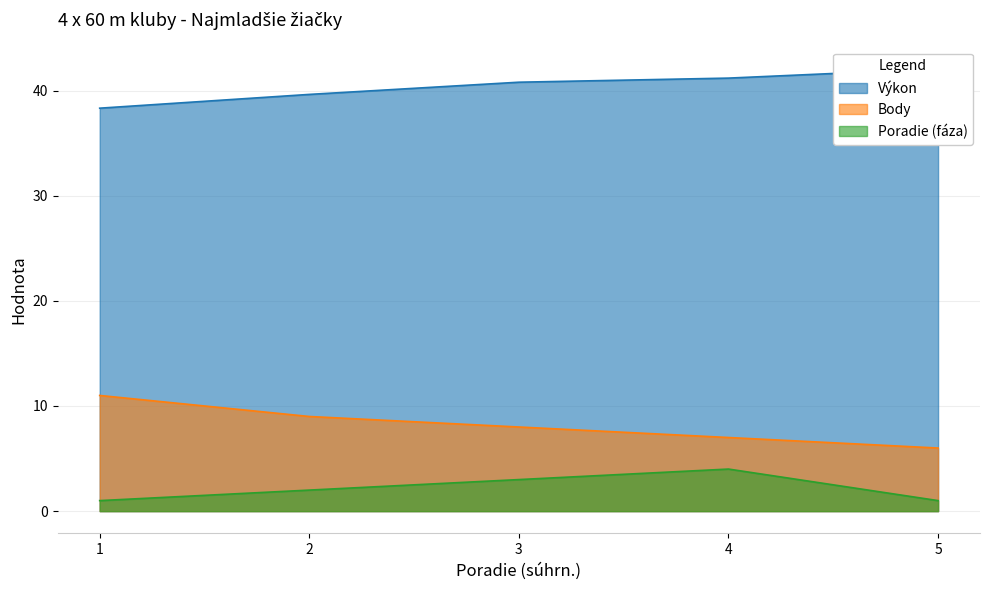

Is it true that Výkon equals 61.5 at 1?

False